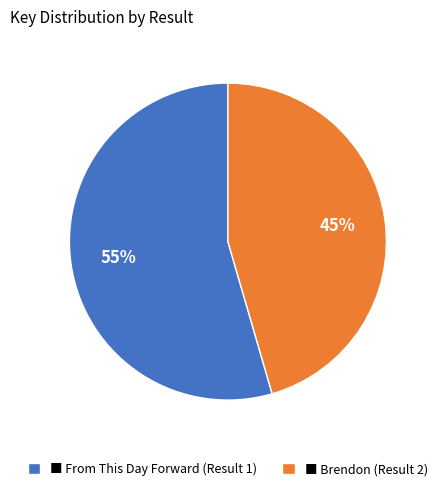

Count the number of slices in the pie.

2